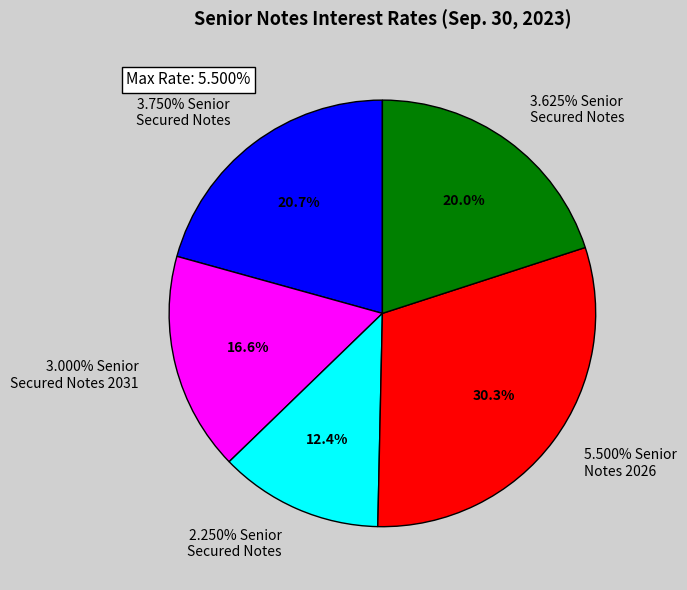

Is there a majority slice in this chart?

No